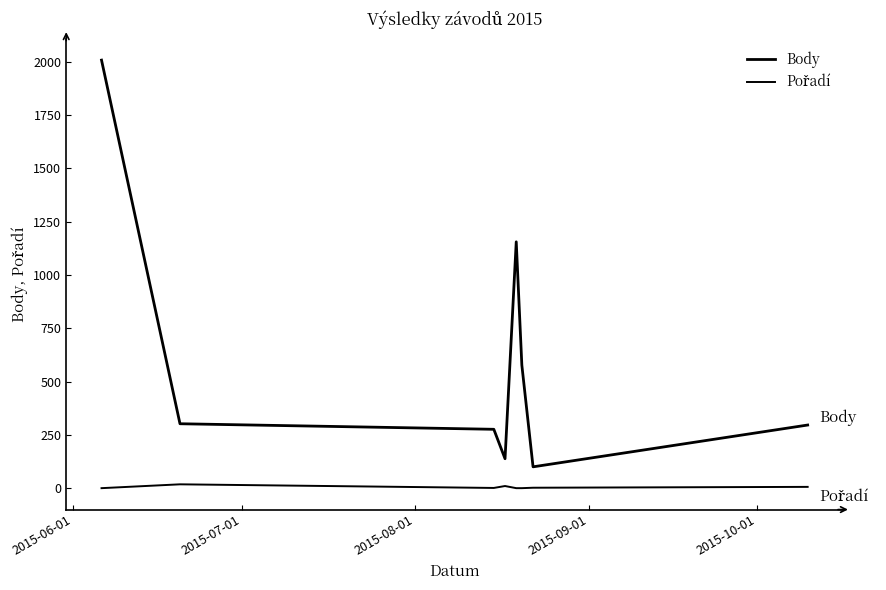

Does the chart have visible grid lines?

No